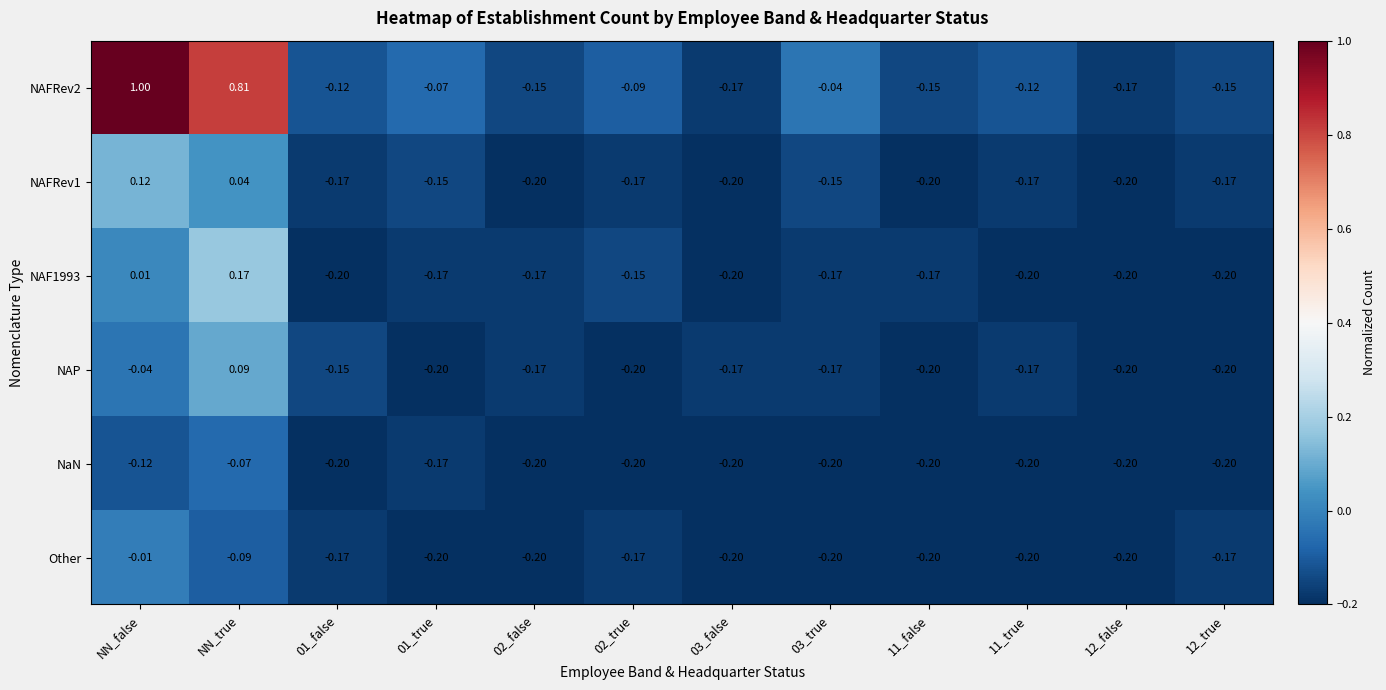

Which category has the highest value in the NAF1993 series?

NN_true